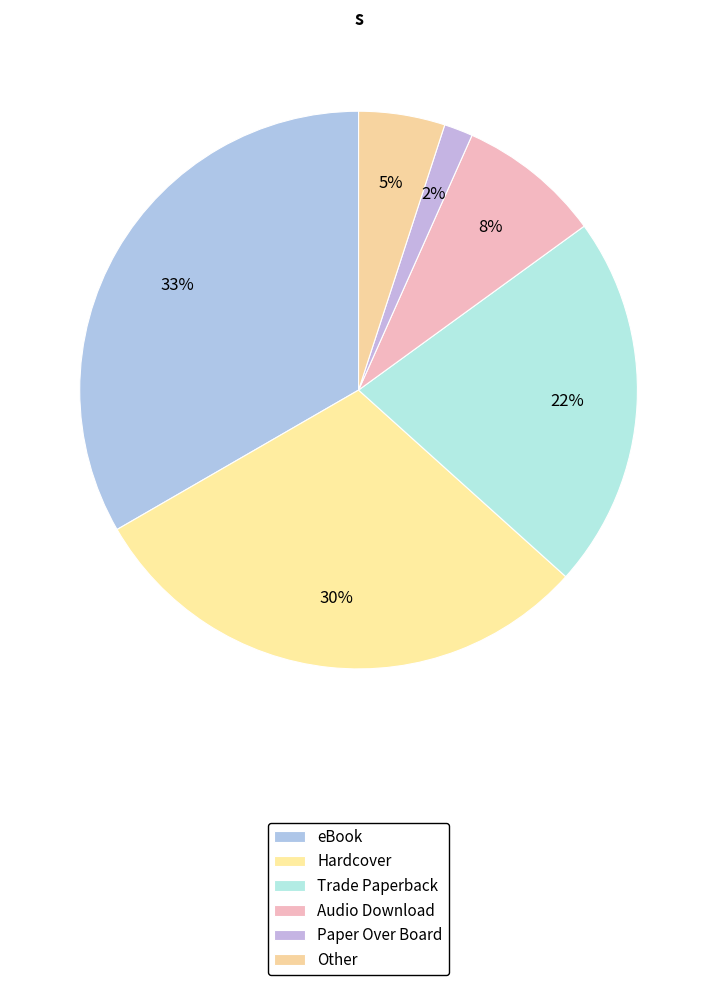

How many slices are in this pie chart?

6